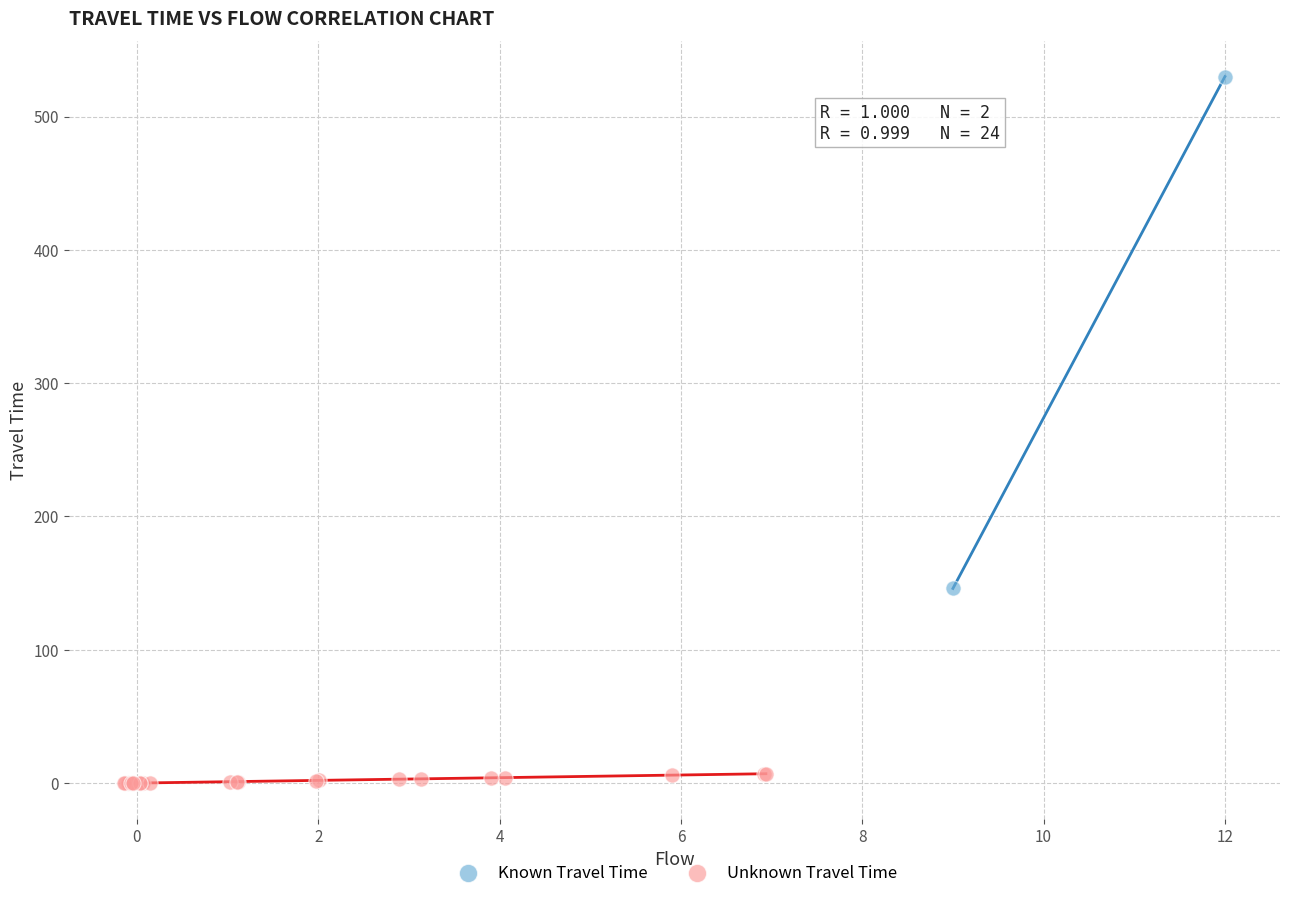

What are all the series names shown in the legend?

Known Travel Time, Unknown Travel Time